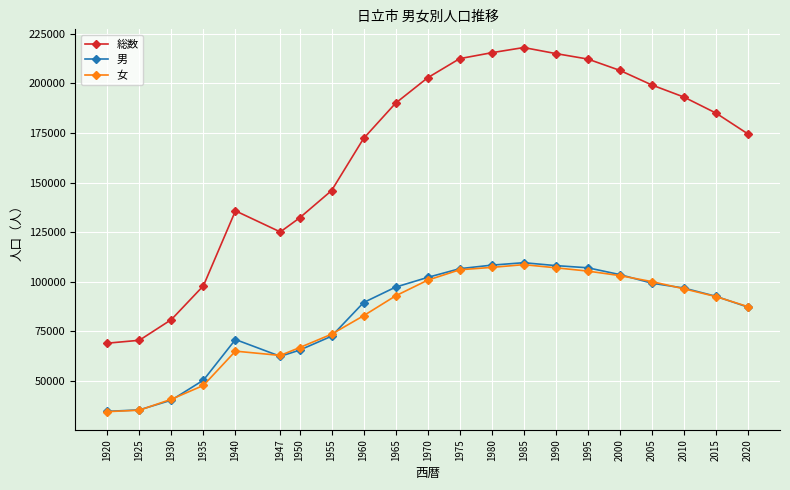

The value of 総数 at 2020 is 174508. True or false?

True